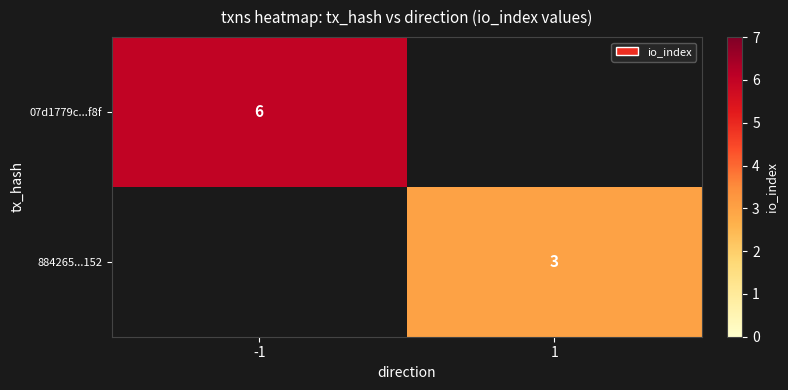

The 07d1779c...f8f series shows 6 at -1. True or false?

True